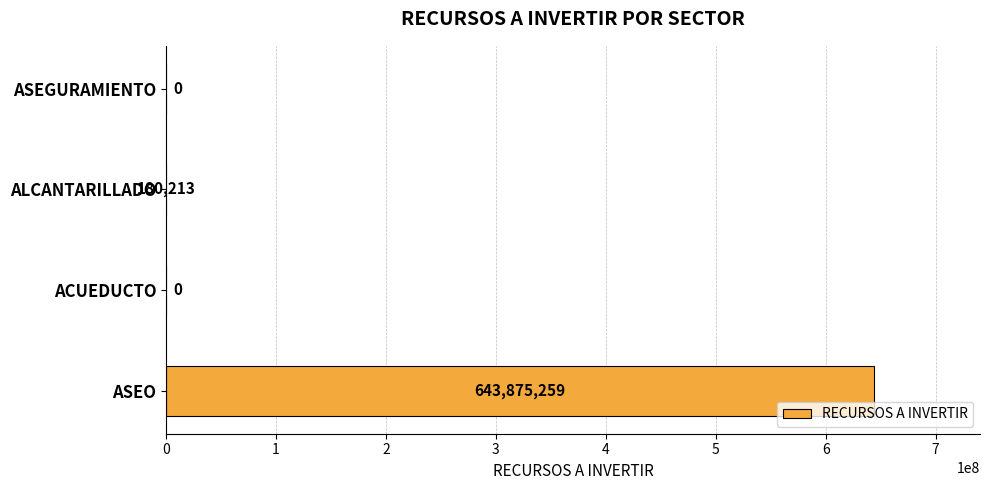

Which has a higher value, ASEO or ASEGURAMIENTO?

ASEO